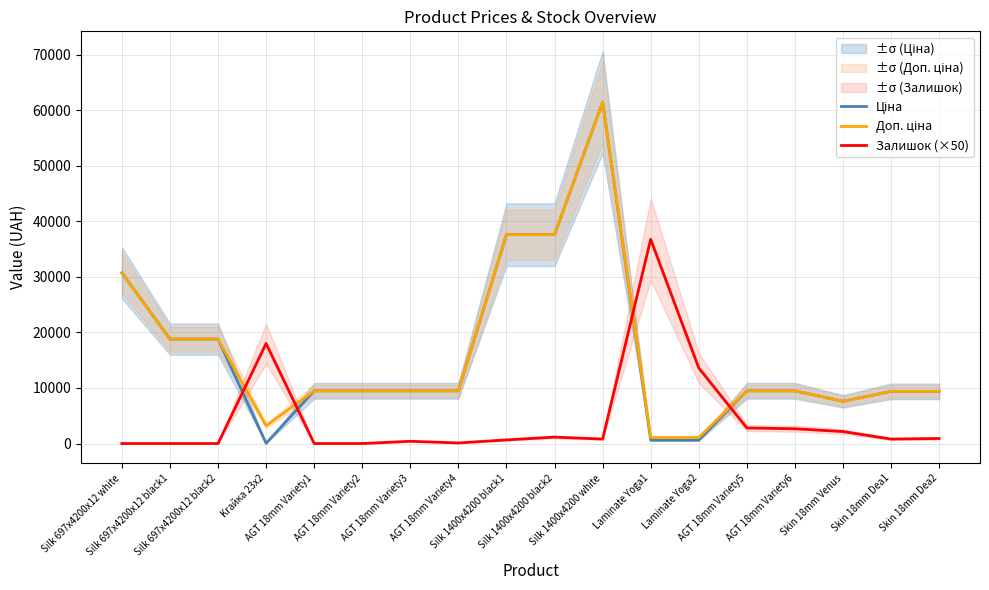

At which category does Залишок (×50) reach its first local valley?

AGT 18mm Variety4